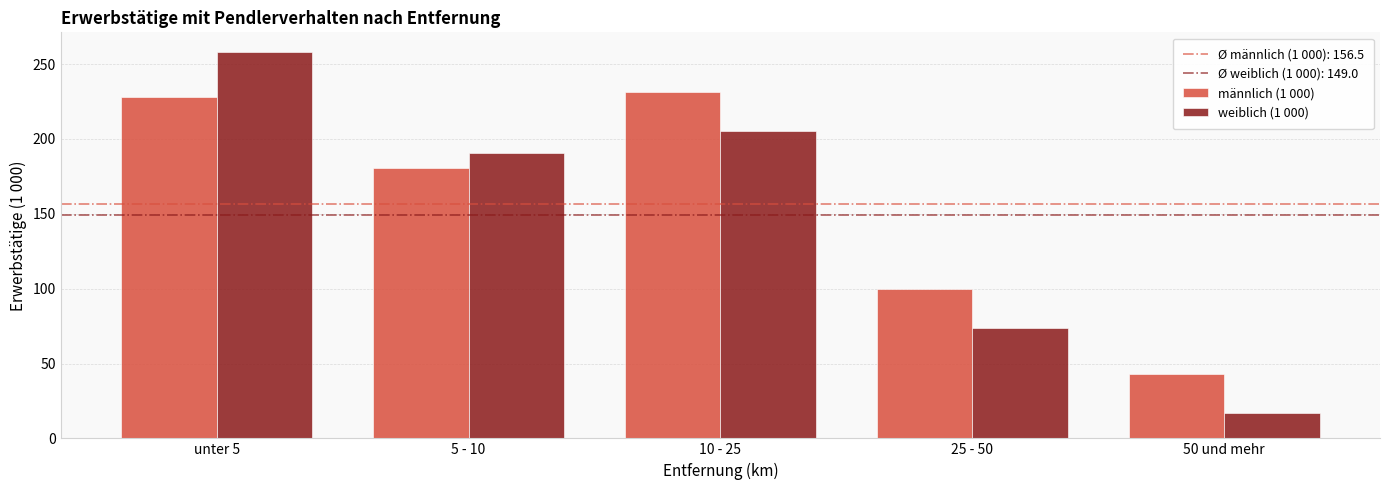

What is the value of the männlich (1 000) bar at the 1st from the left?

228.0